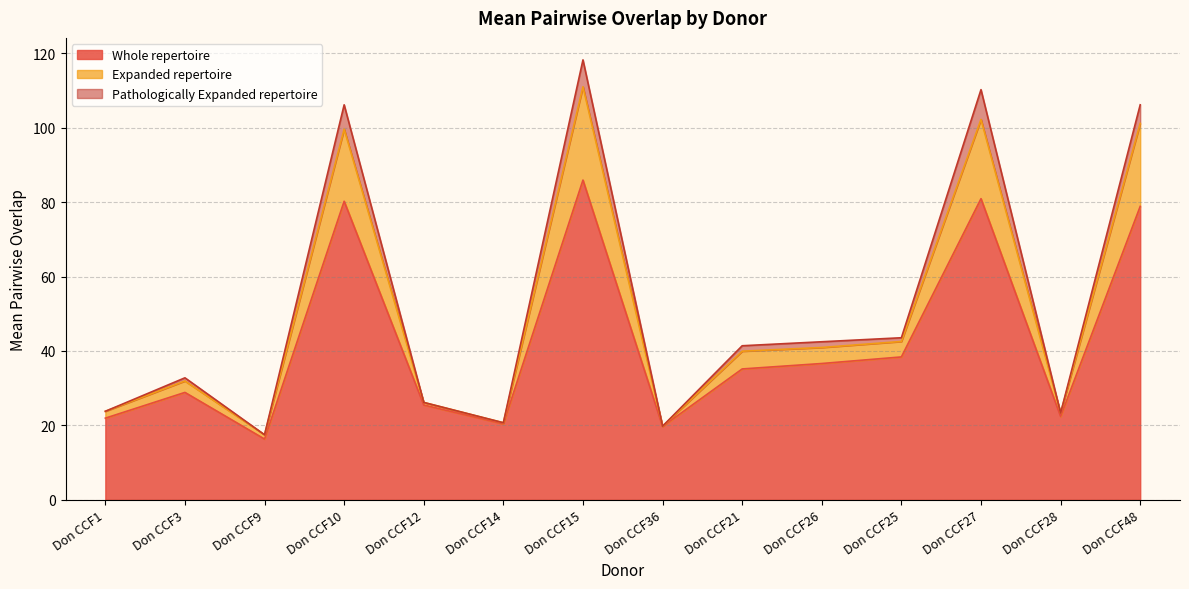

What is the value of the Whole repertoire point at the 3rd from the left?

16.3